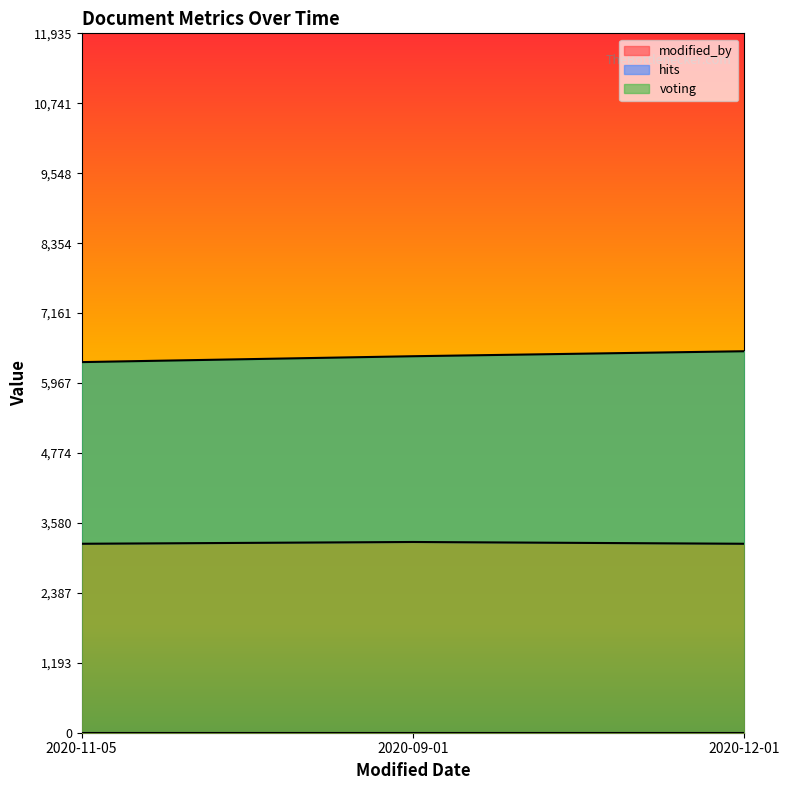

The value of modified_by at 2020-12-01 is 3224.5. True or false?

True